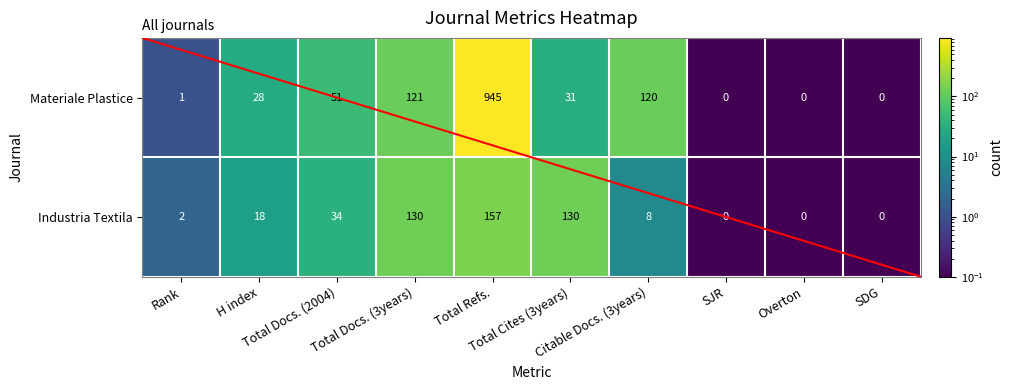

At which label does Industria Textila first exceed 18?

Total Docs. (2004)